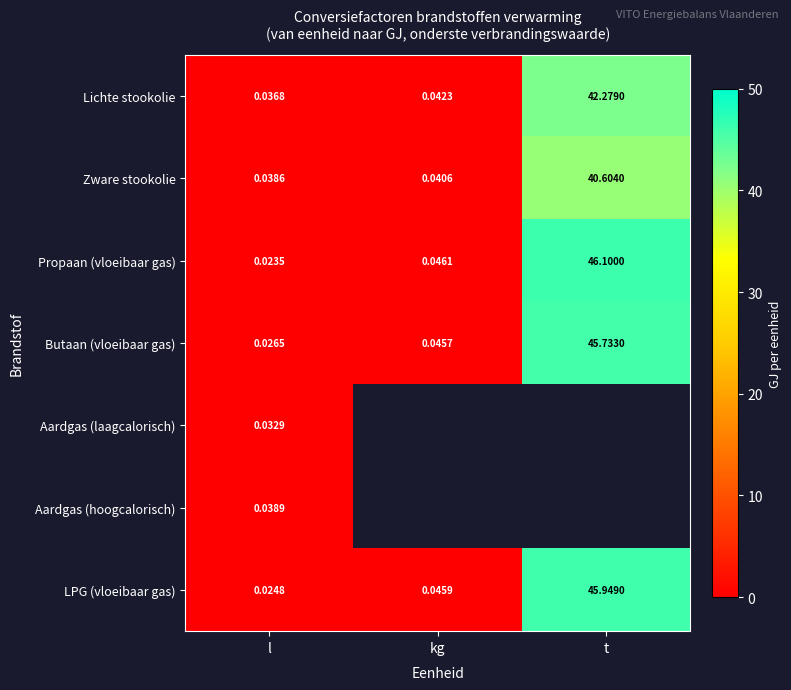

Where is Butaan (vloeibaar gas) nearest to the value 22?

kg